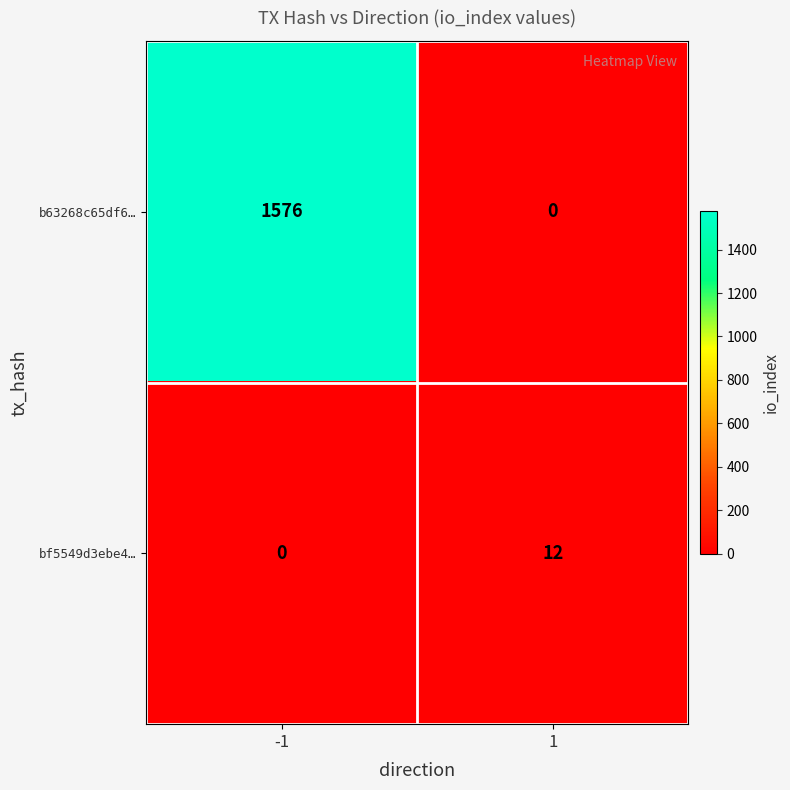

Rank the series by their average value, from lowest to highest.

bf5549d3ebe4…, b63268c65df6…